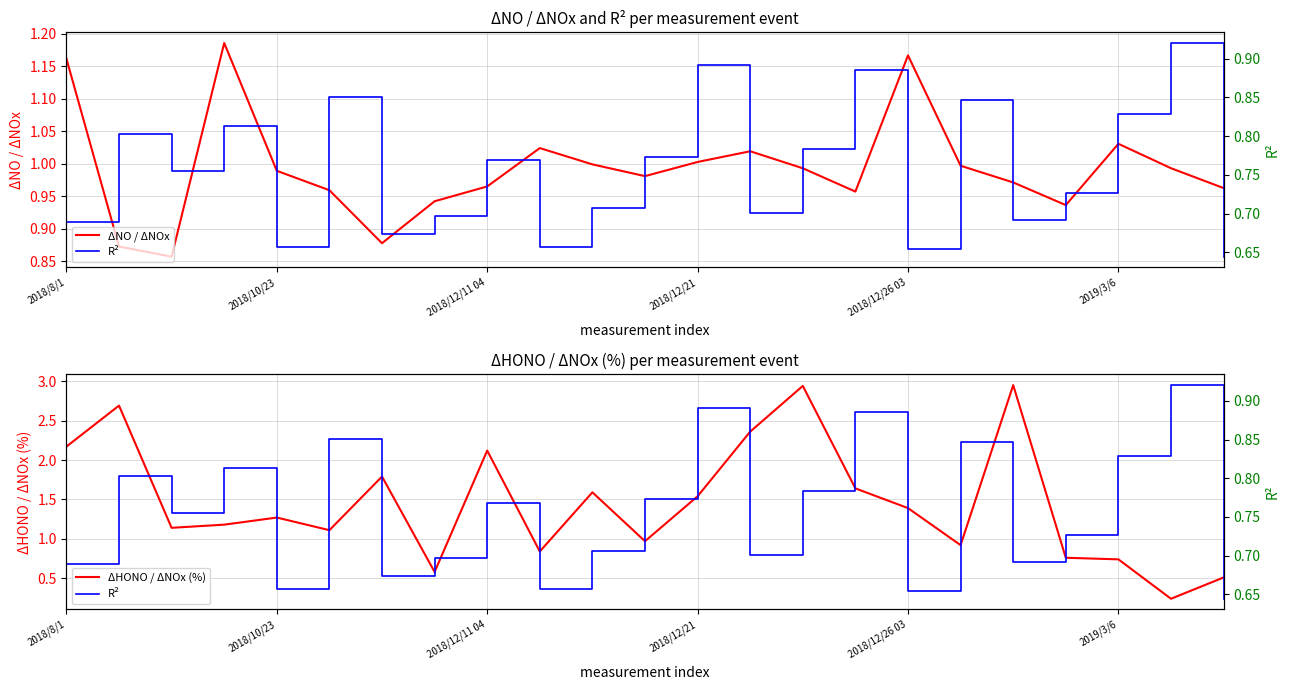

At which label does ΔHONO / ΔNOx (%) first exceed 1?

2018/8/1